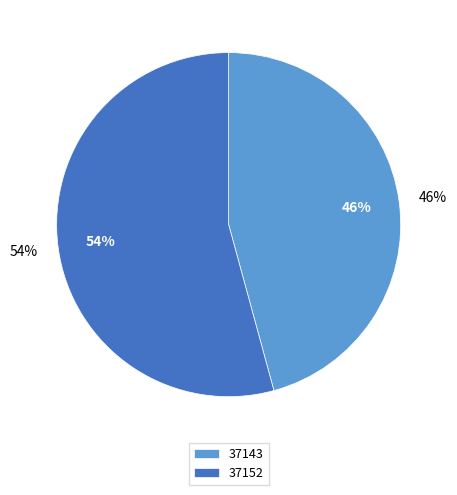

To the nearest percent, what is the difference between the 37143 and 37152 slice percentages?

8%